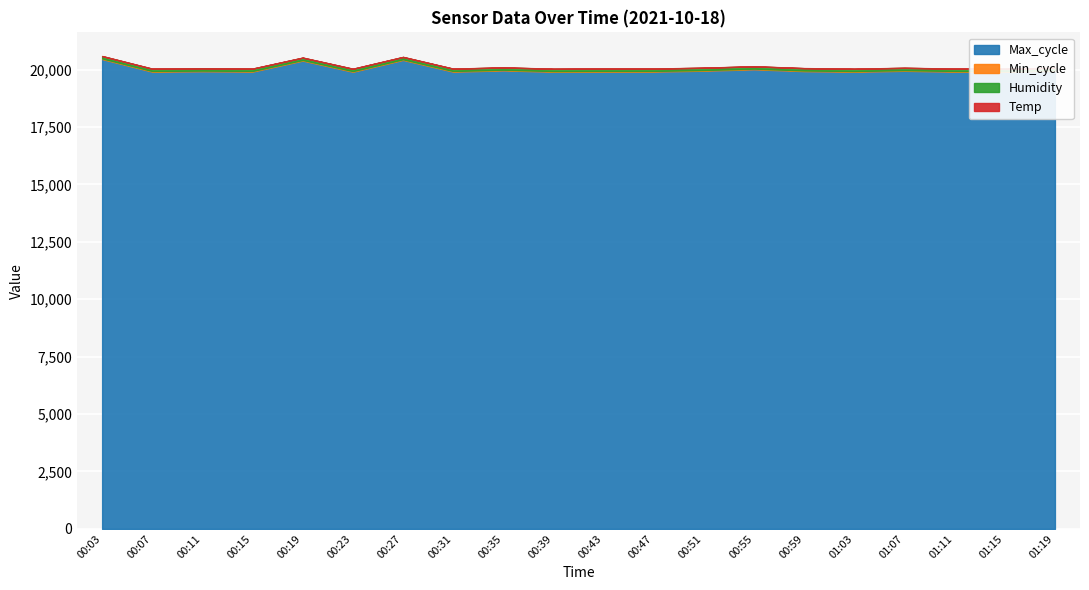

What is the maximum value for Min_cycle?

28.0